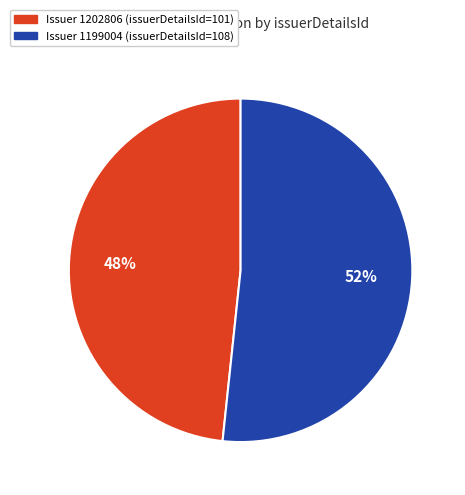

Does any single category account for the majority?

Yes